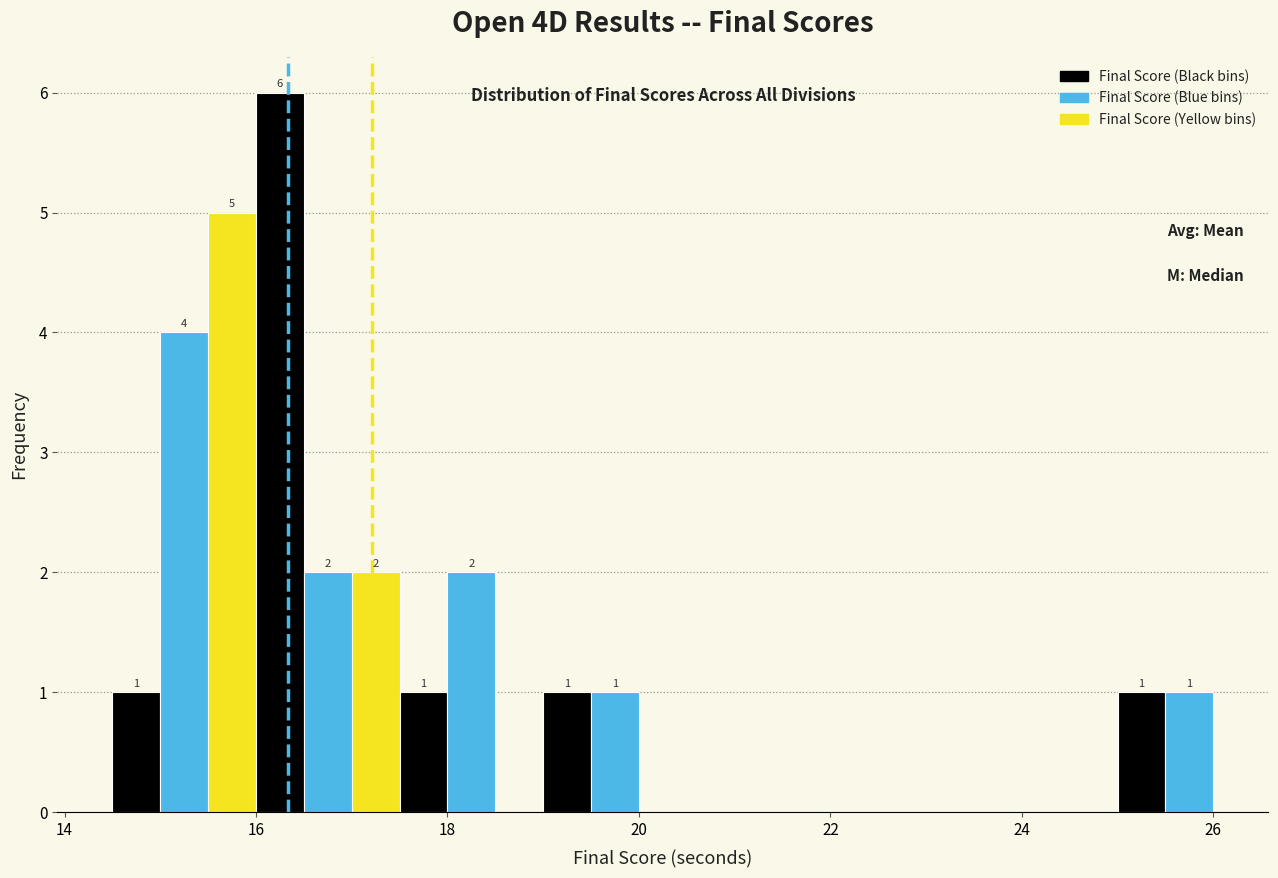

Around what value on the x-axis is the tallest bar? Give the approximate position of its centre, as read against the axis.

16.2